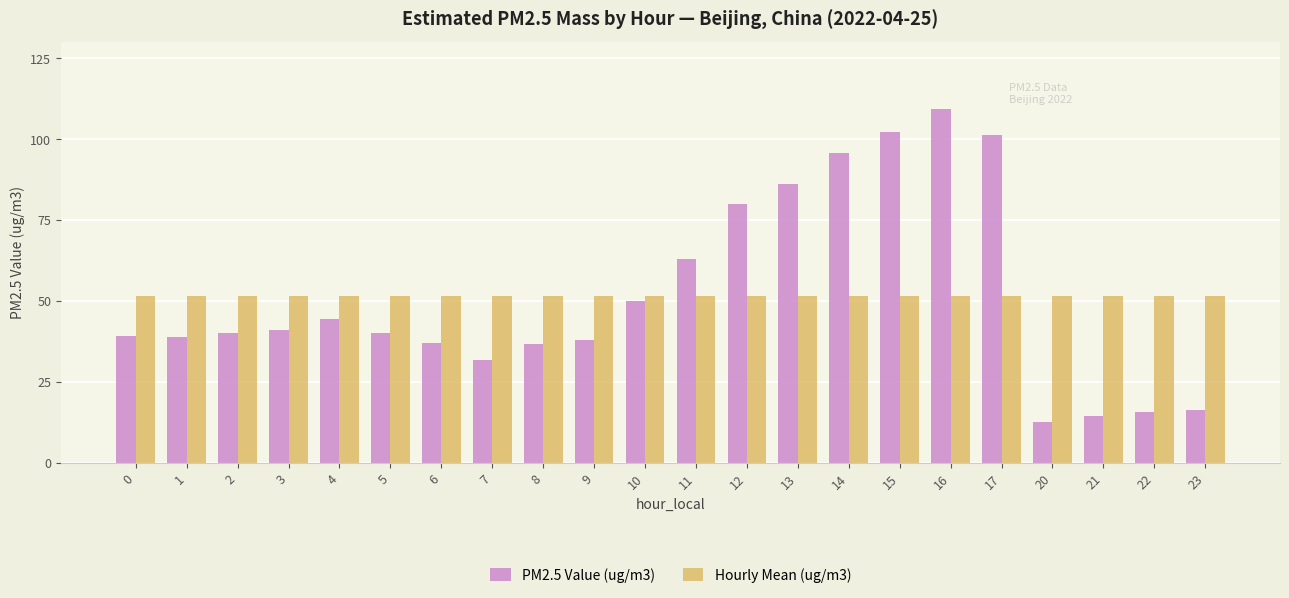

True or false: Hourly Mean (ug/m3) has a value of 26.1 at 9.

False